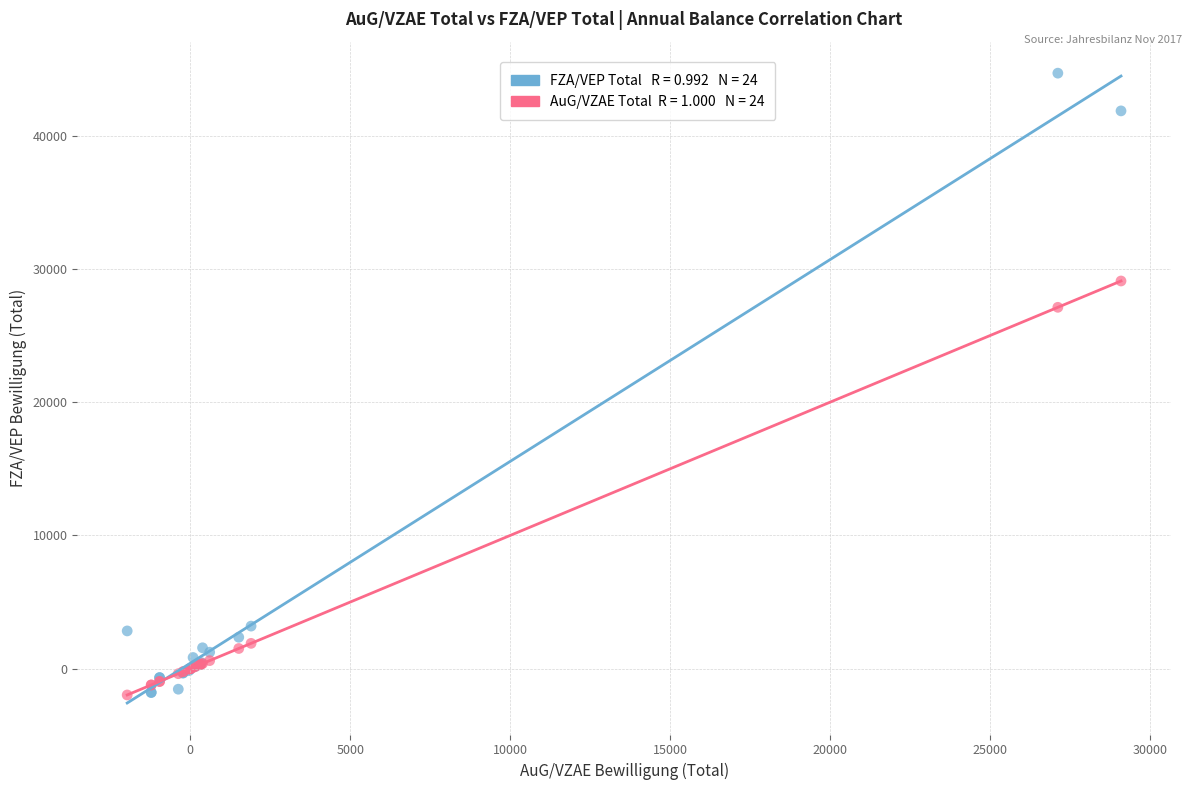

Across all series, what Y value is closest to 21352?

27111